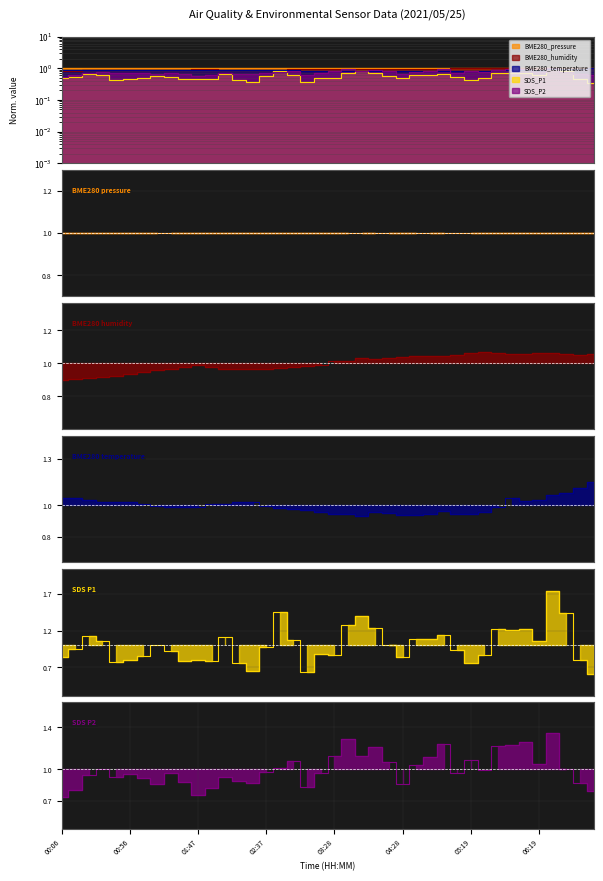

The value of BME280_humidity at 04:49 is 1.0. True or false?

True